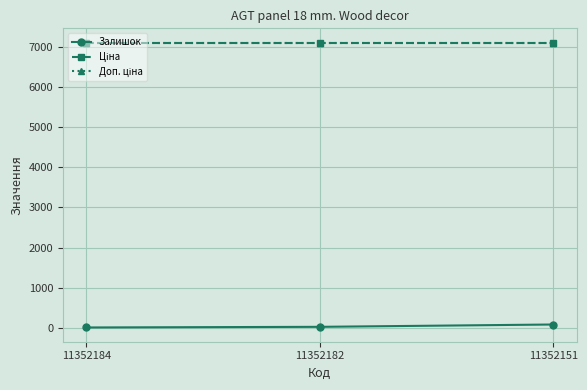

The Залишок series shows 5.6 at 11352184. True or false?

False